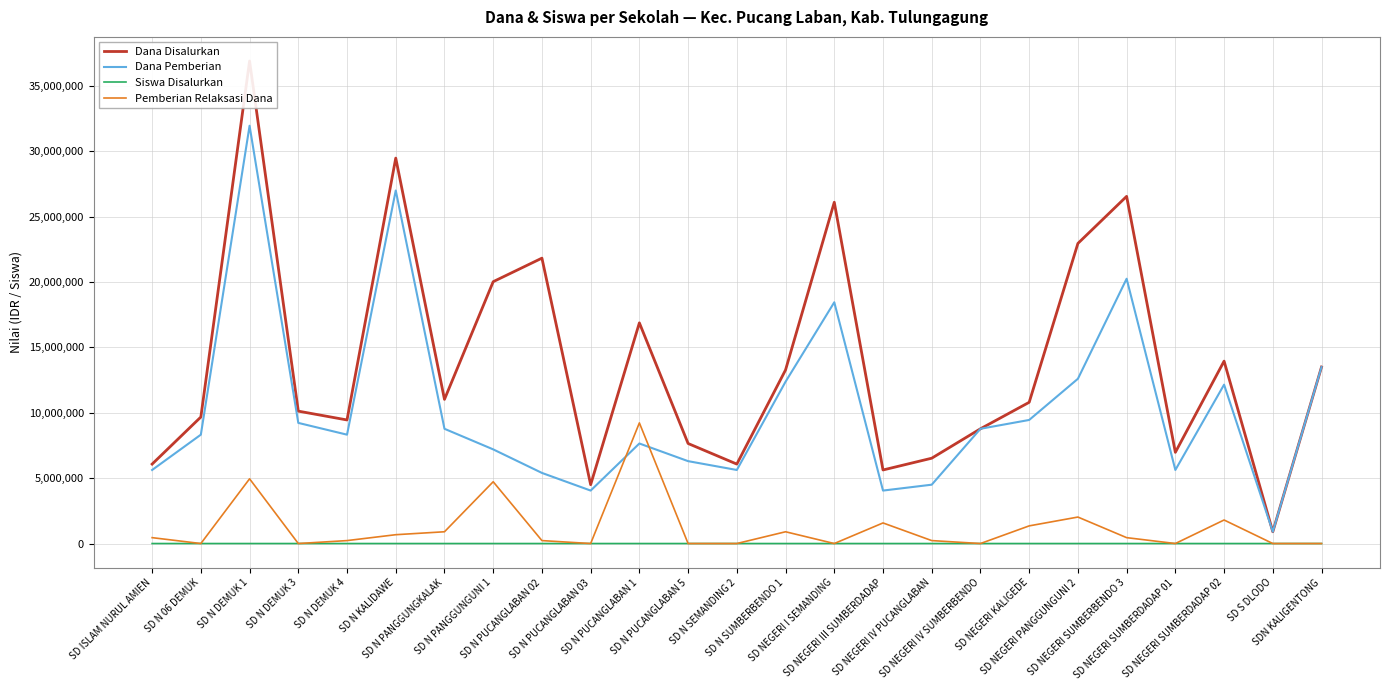

True or false: Dana Pemberian and Siswa Disalurkan intersect in this chart.

False